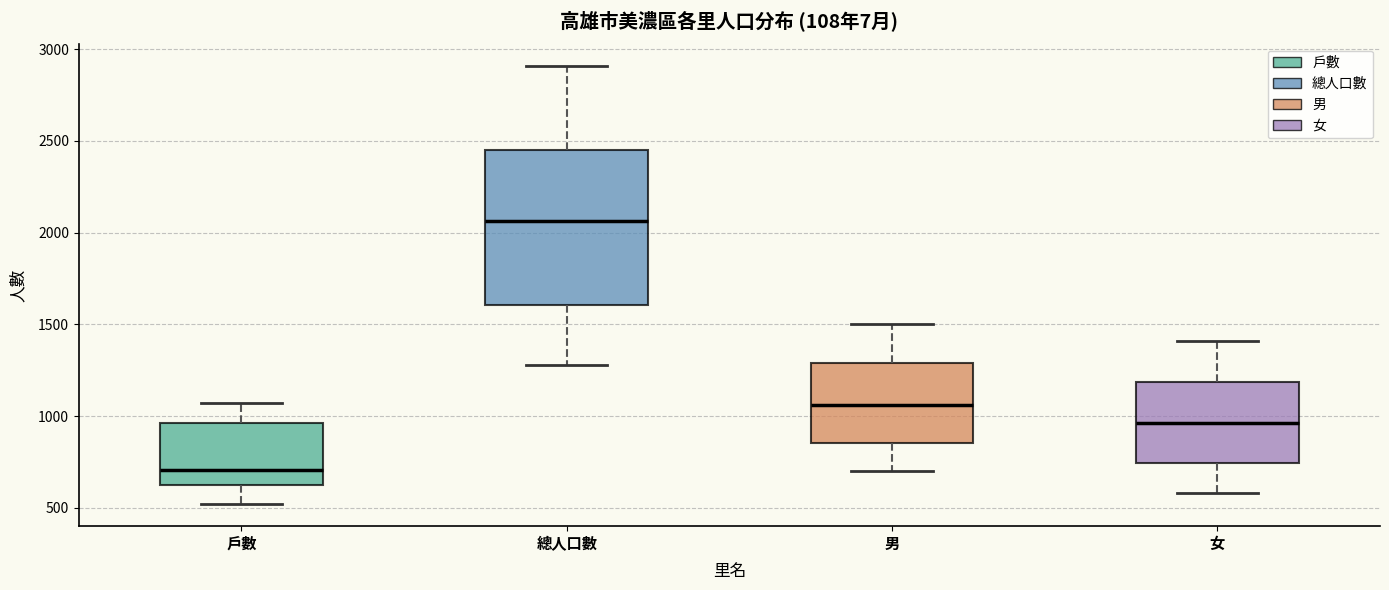

Which box has the highest median line?

總人口數